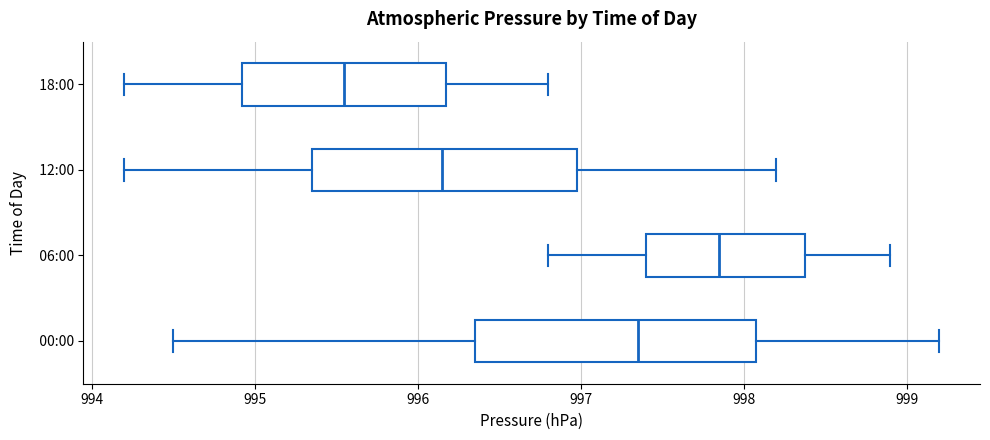

Which box's median line is the furthest to the right?

06:00